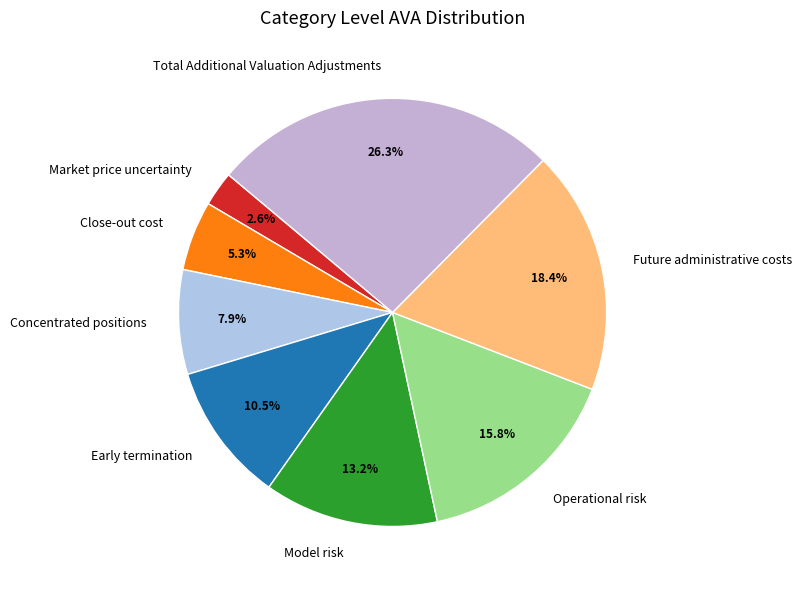

Is Model risk the majority of the pie?

No